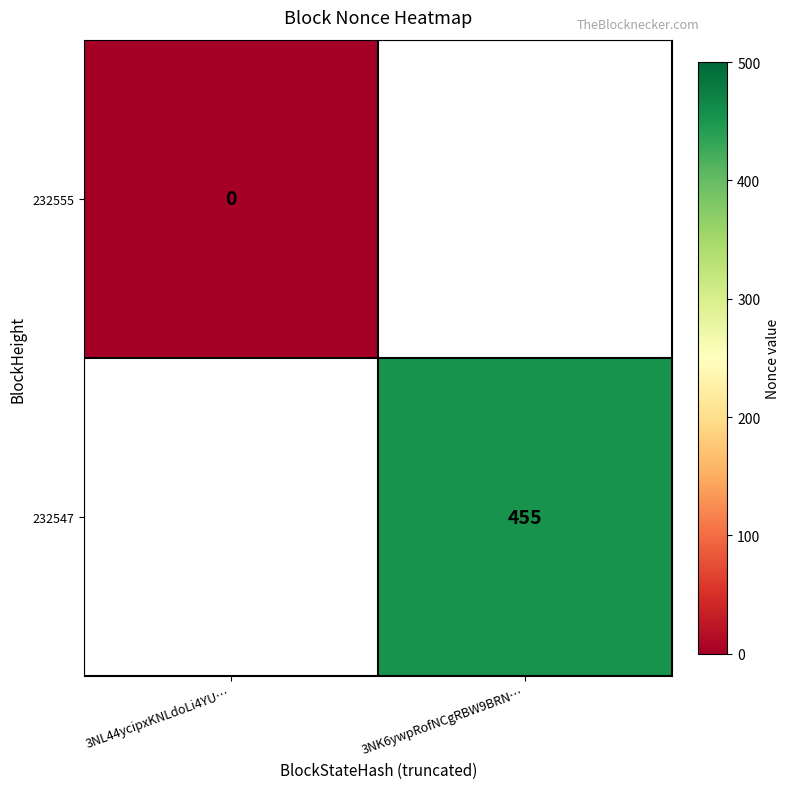

What is the greatest value displayed?

455